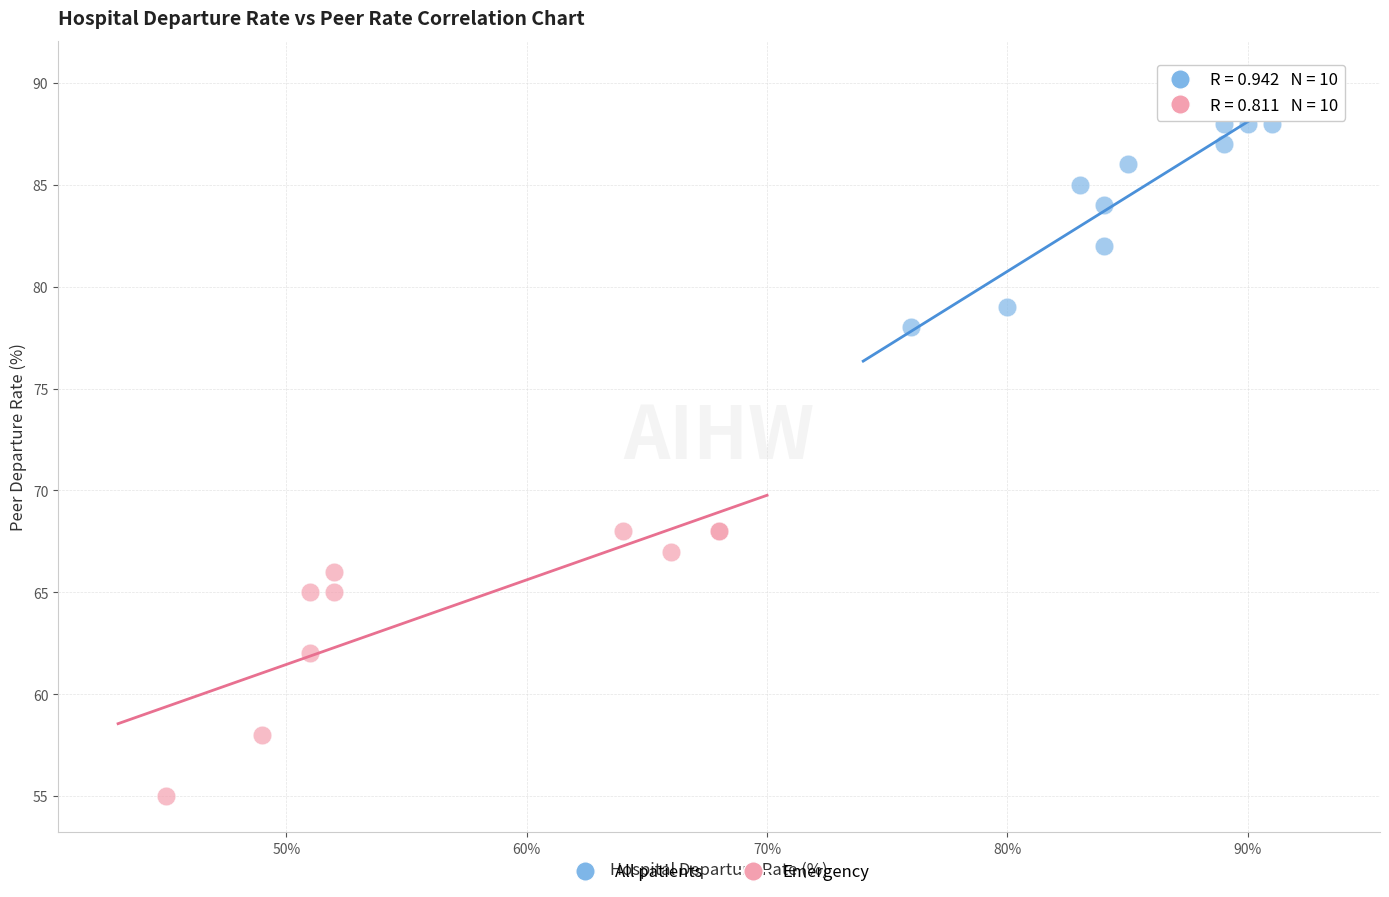

Which series contains the highest Y value?

All patients